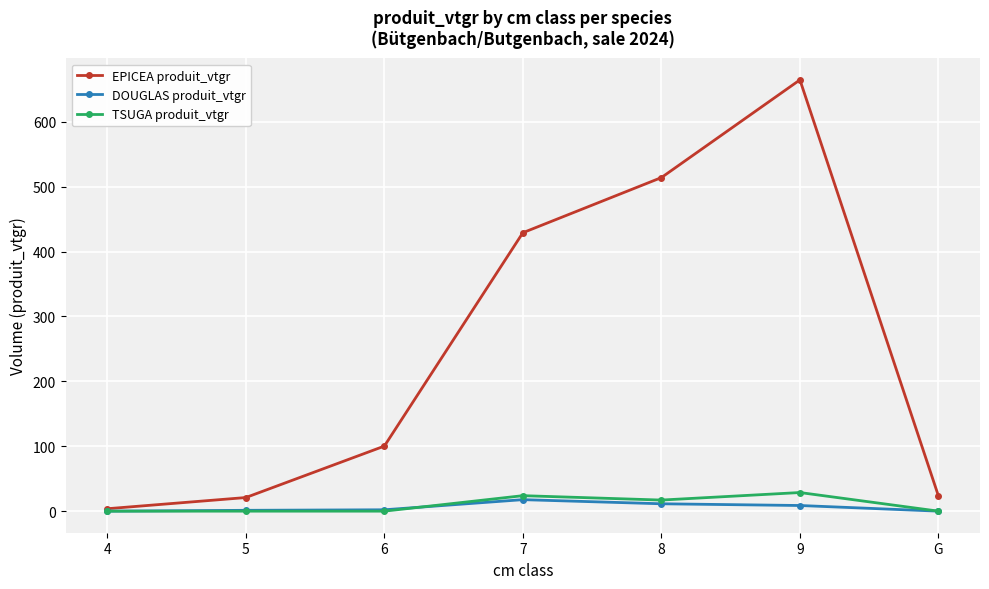

What is the difference between the highest and lowest values at 7?

411.3